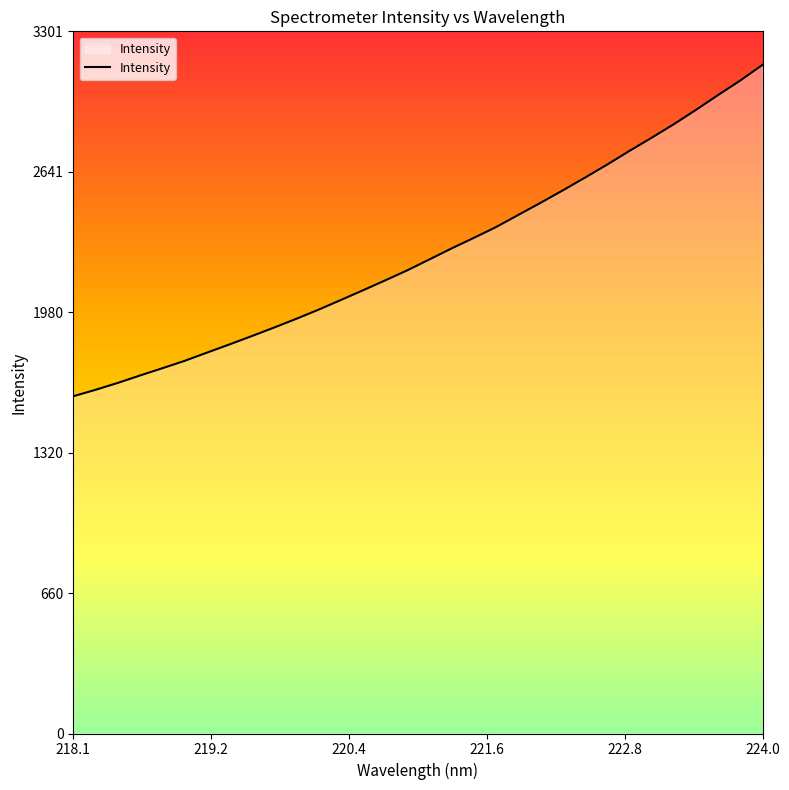

What is the smallest value displayed?

1585.7